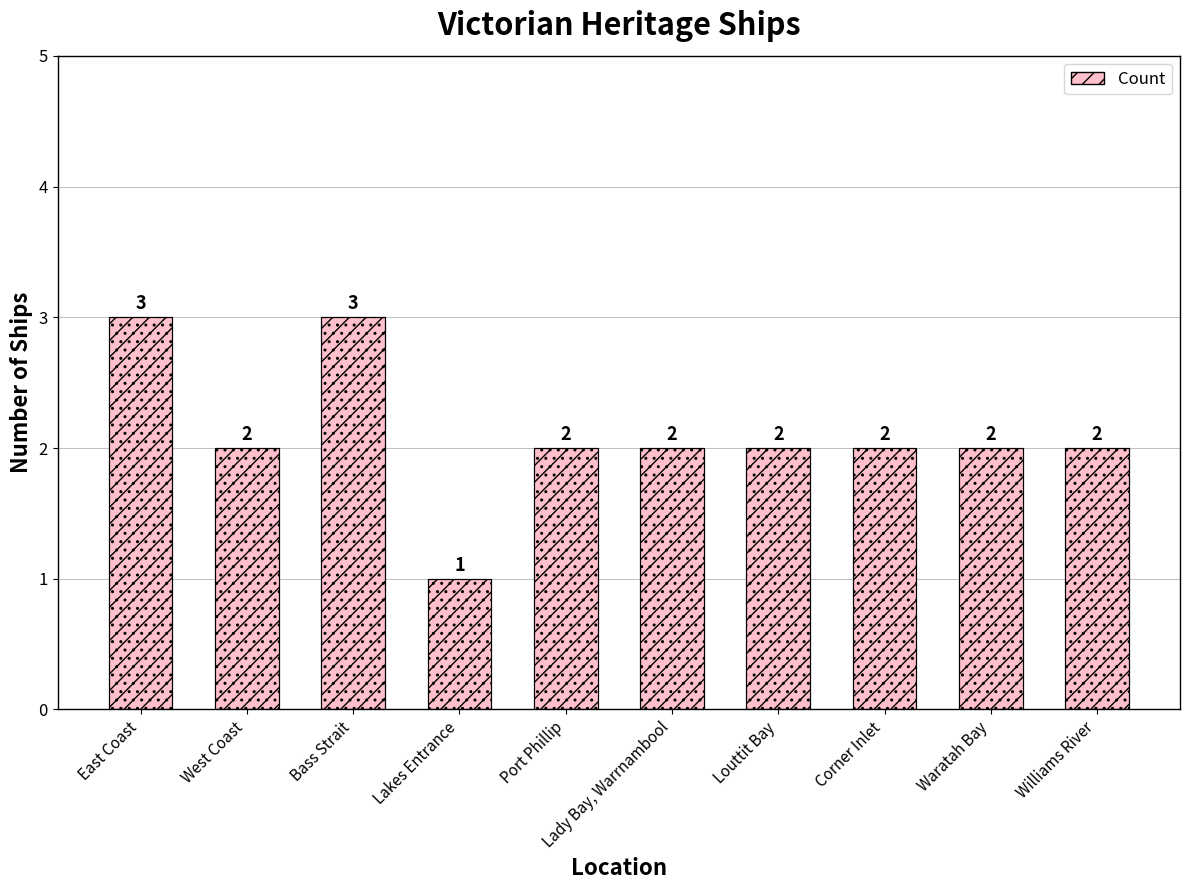

Rank the categories by value from highest to lowest.

East Coast, Bass Strait, West Coast, Port Phillip, Lady Bay, Warrnambool, Louttit Bay, Corner Inlet, Waratah Bay, Williams River, Lakes Entrance